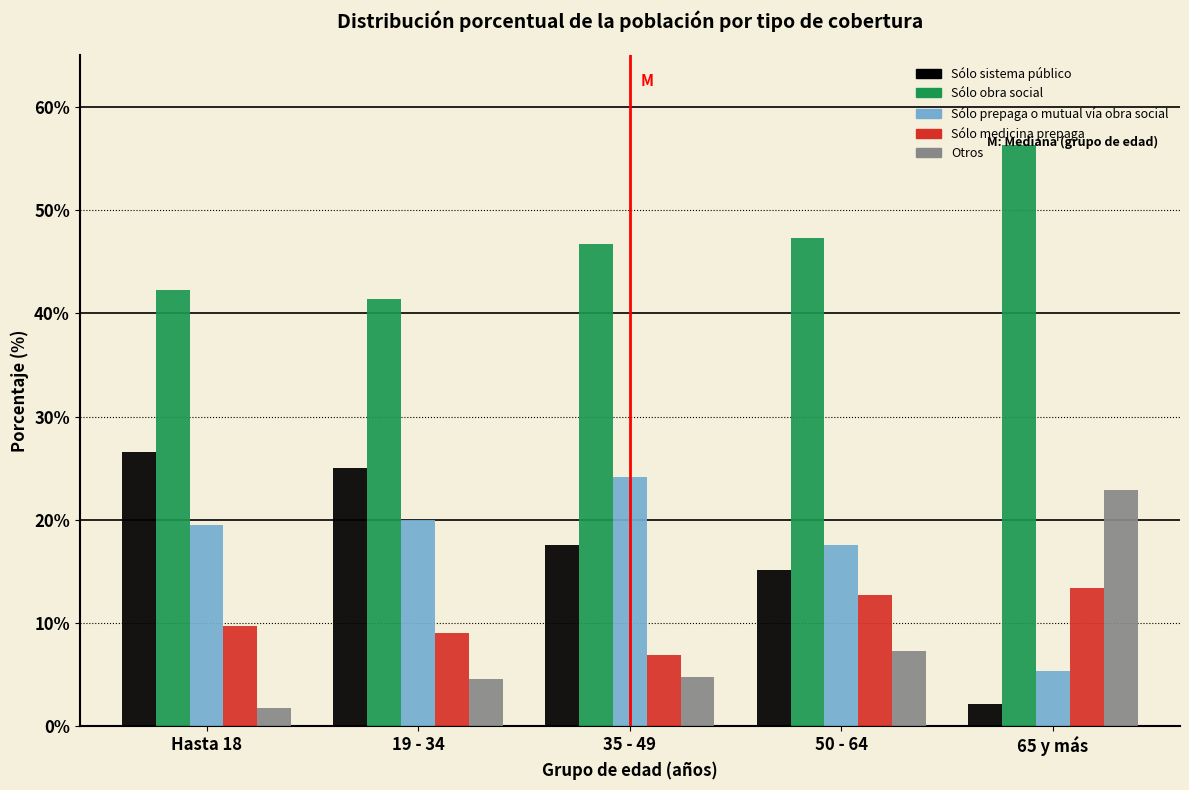

What is the spread (max minus min) of values at 19 - 34?

36.8